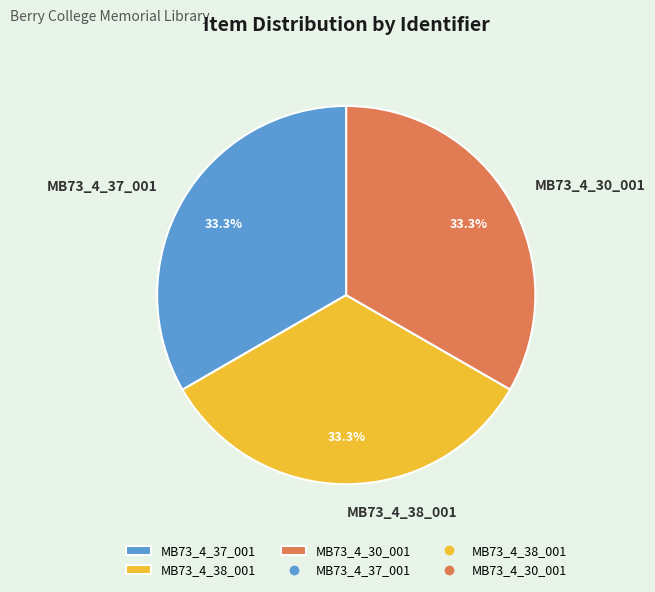

To the nearest percent, what is the average slice percentage?

33%